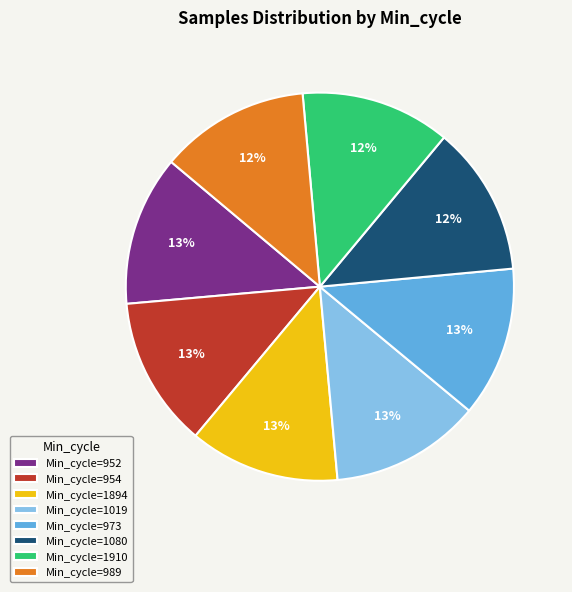

What percentage is the Min_cycle=952 slice, to the nearest percent?

13%